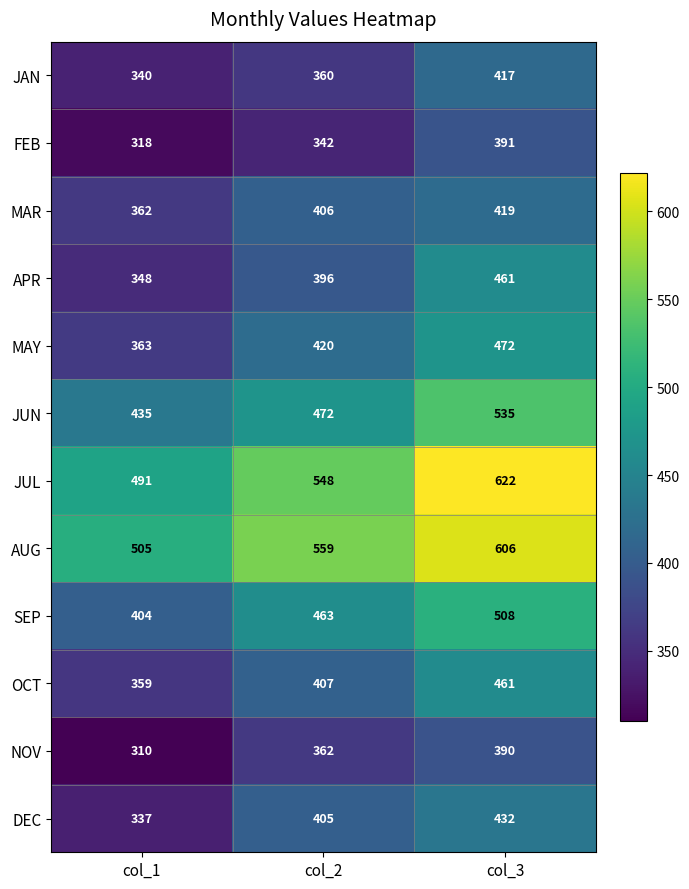

How many SEP values are between 404 and 508?

3